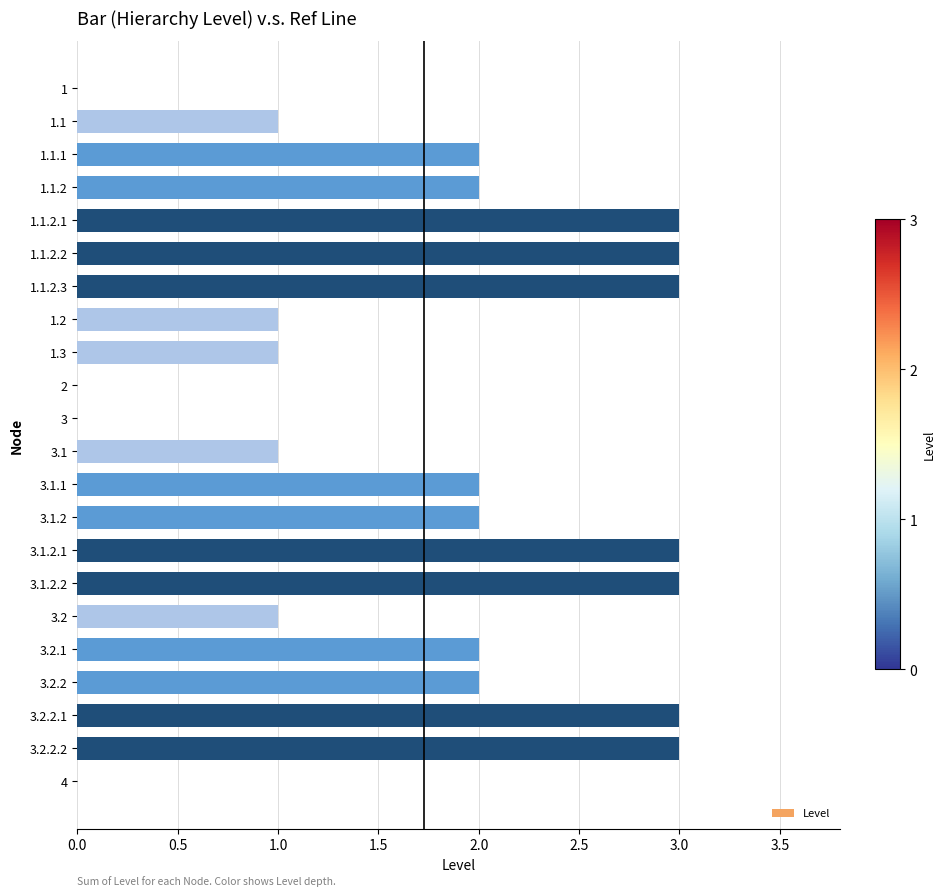

What is the greatest value displayed?

3